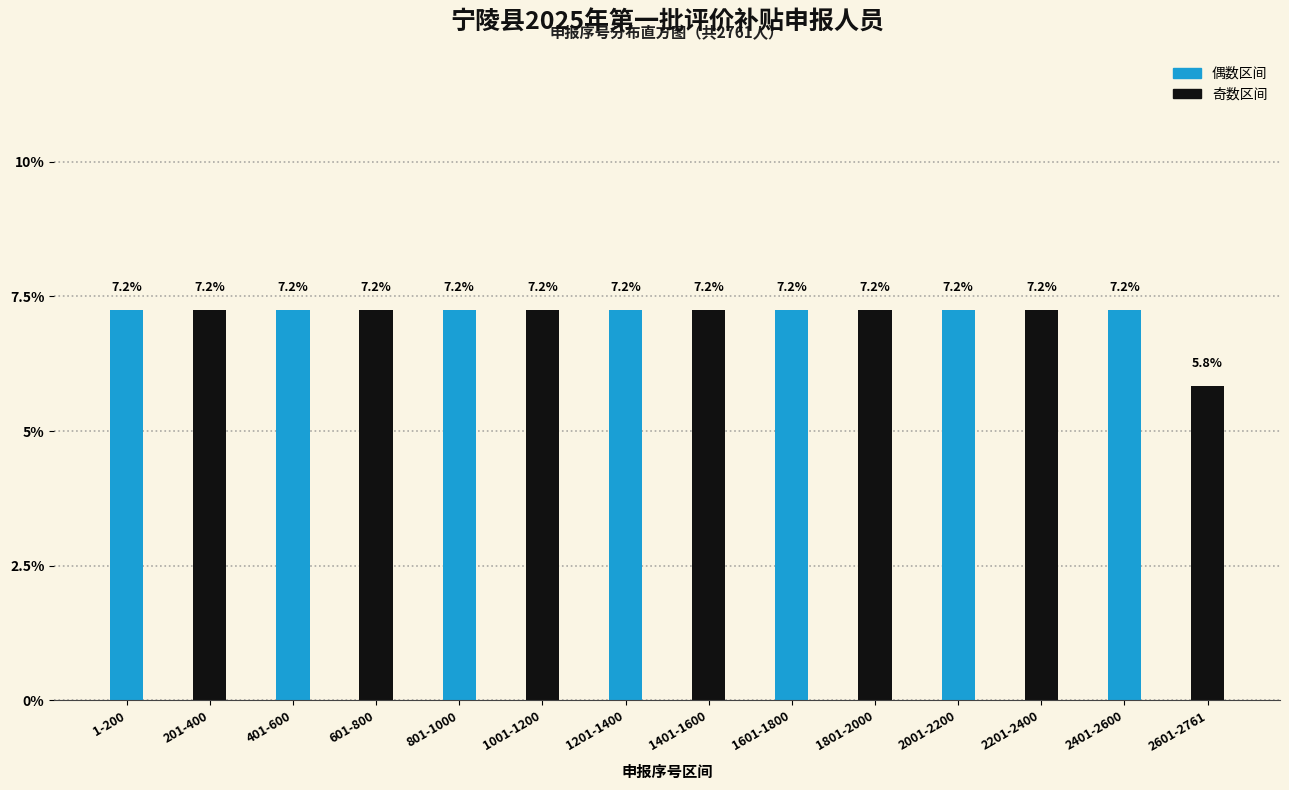

Reading right to left, list all the values displayed in this chart.

5.8	7.2	7.2	7.2	7.2	7.2	7.2	7.2	7.2	7.2	7.2	7.2	7.2	7.2